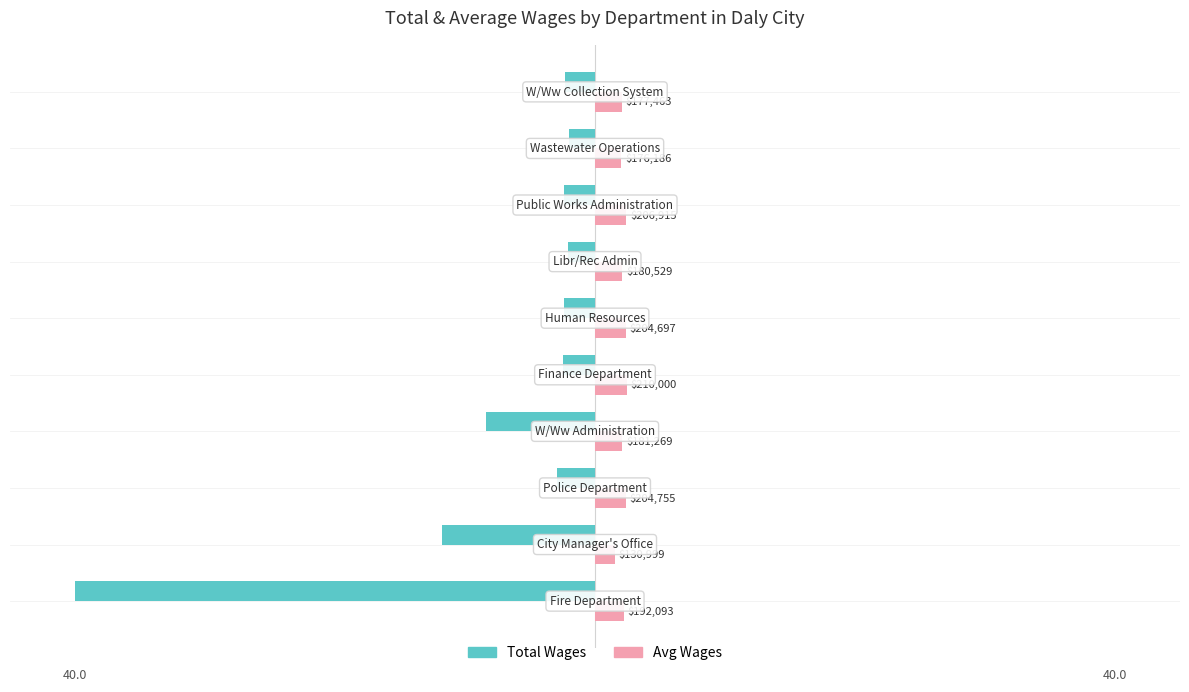

What are all the series names shown in the legend?

Total Wages, Avg Wages